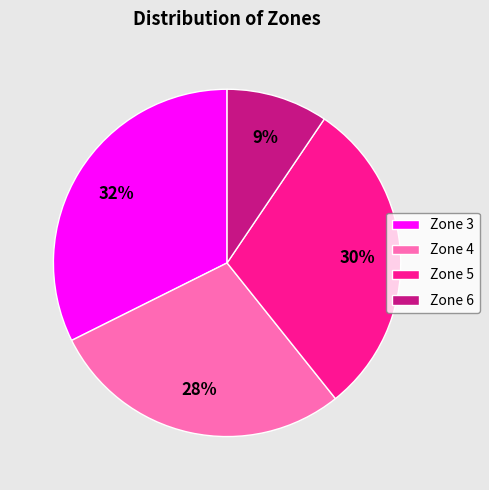

Which slice is the largest?

Zone 3